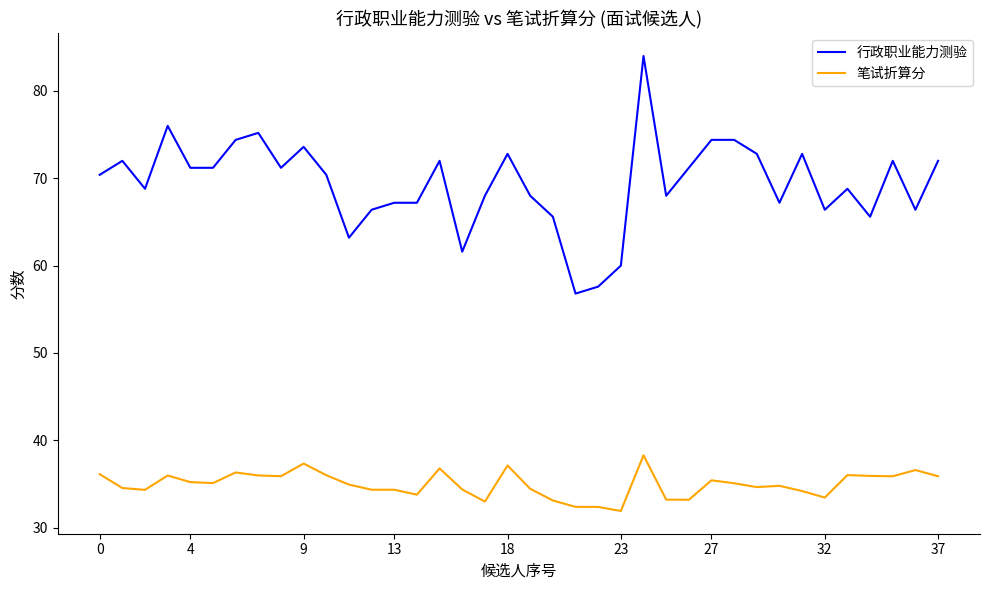

What is the smallest value displayed?

31.9